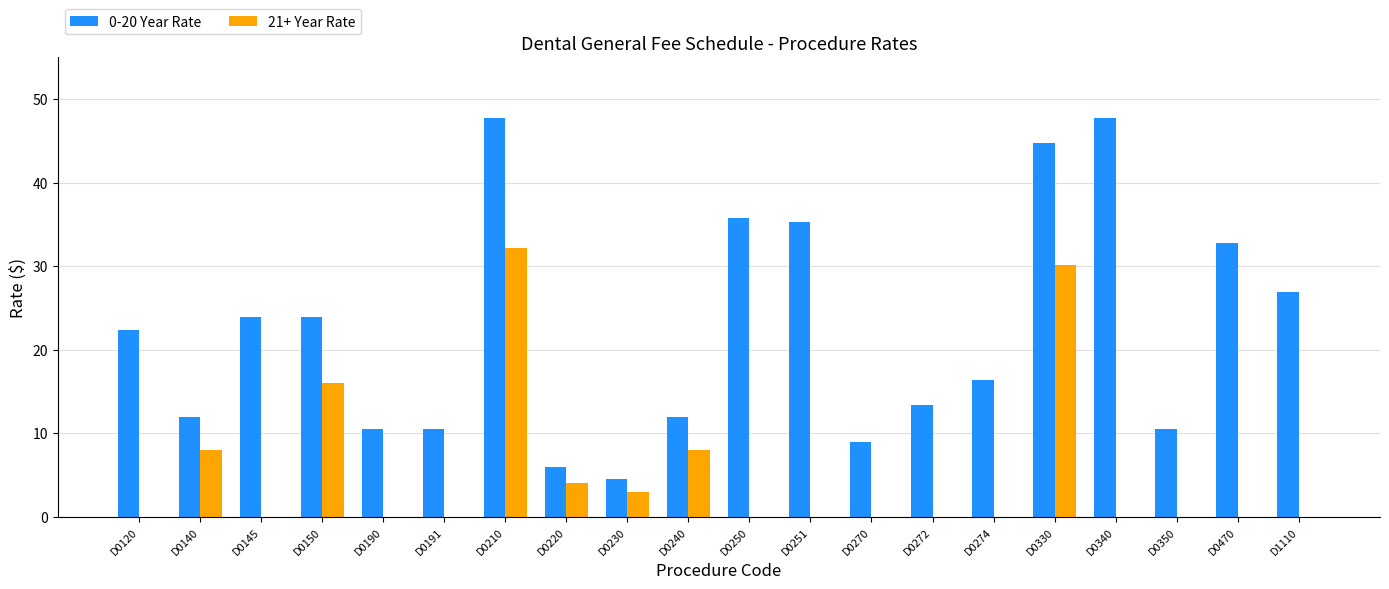

What is the total value across all series at D1110?

26.9